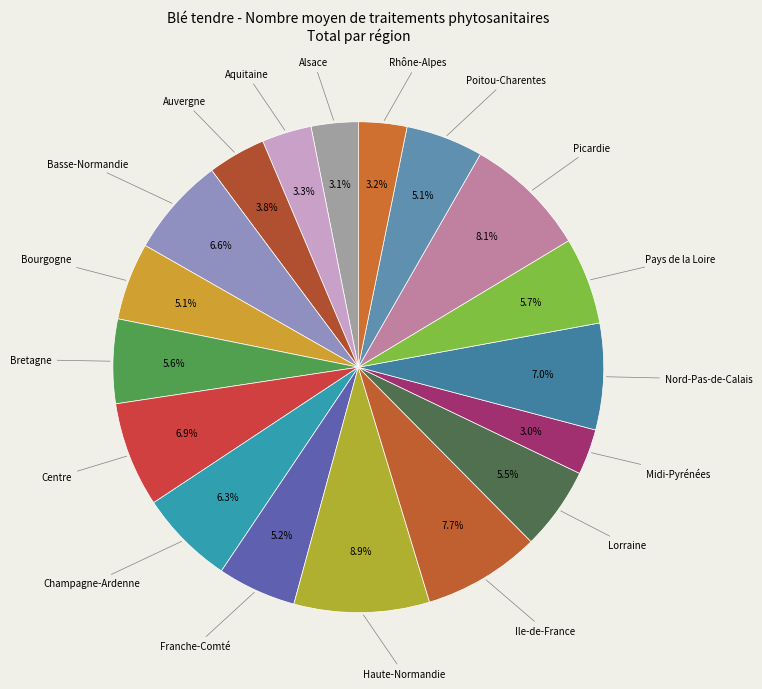

Count the number of slices in the pie.

18